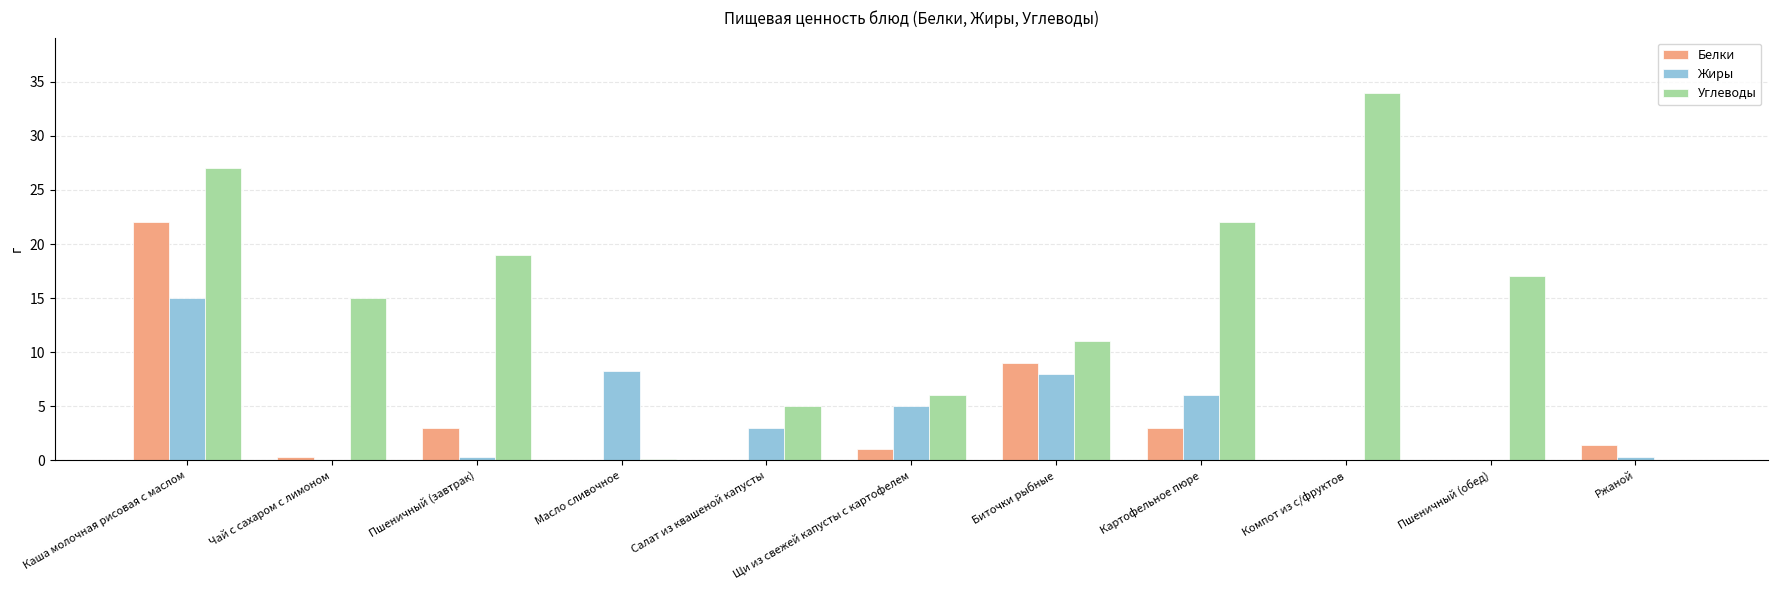

What is the maximum value for Углеводы?

34.0